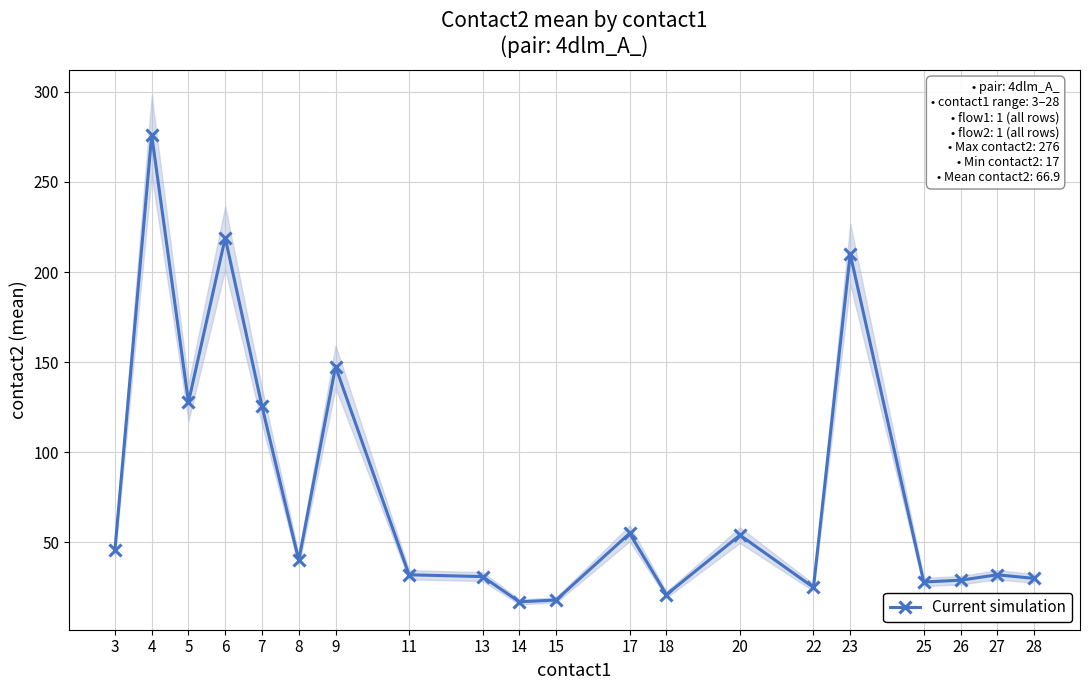

Rank the categories by value from lowest to highest.

14, 15, 18, 22, 25, 26, 28, 13, 11, 27, 8, 3, 20, 17, 7, 5, 9, 23, 6, 4